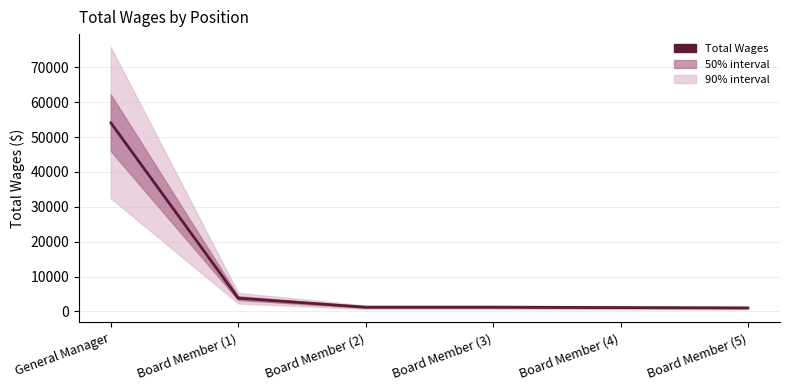

The chart shows a value of 1712 at Board Member (3). True or false?

False